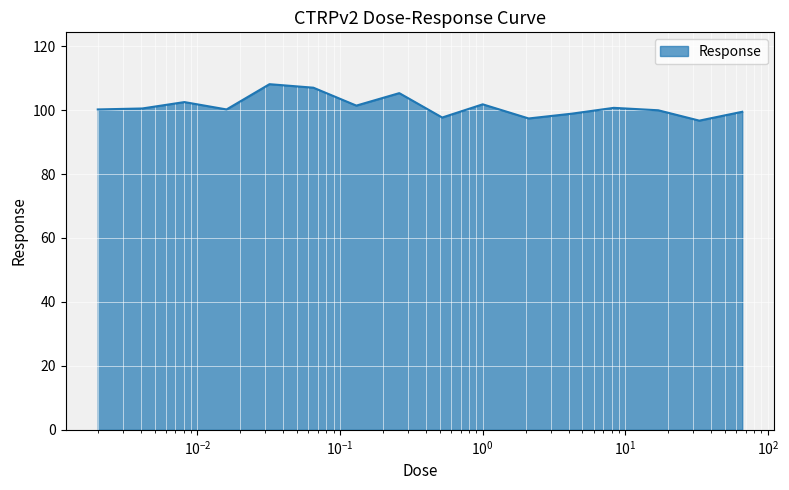

What is the difference between the maximum and minimum values?

11.4